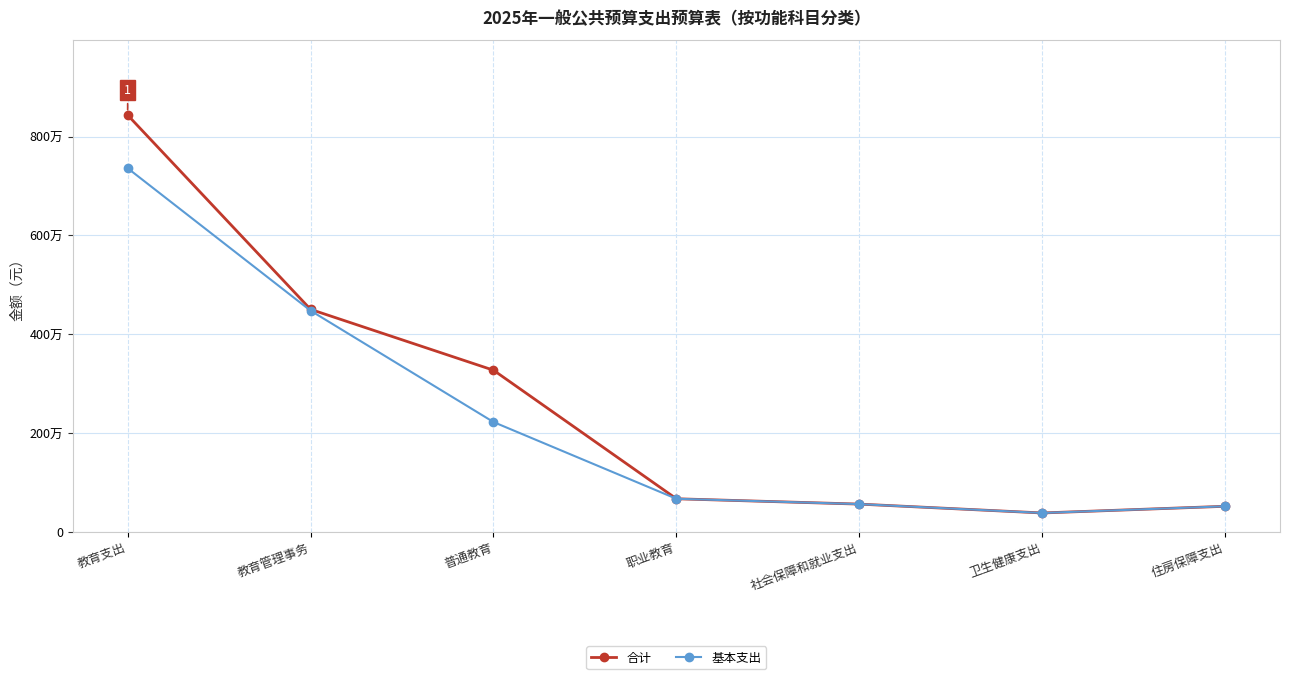

Does the chart have visible grid lines?

Yes